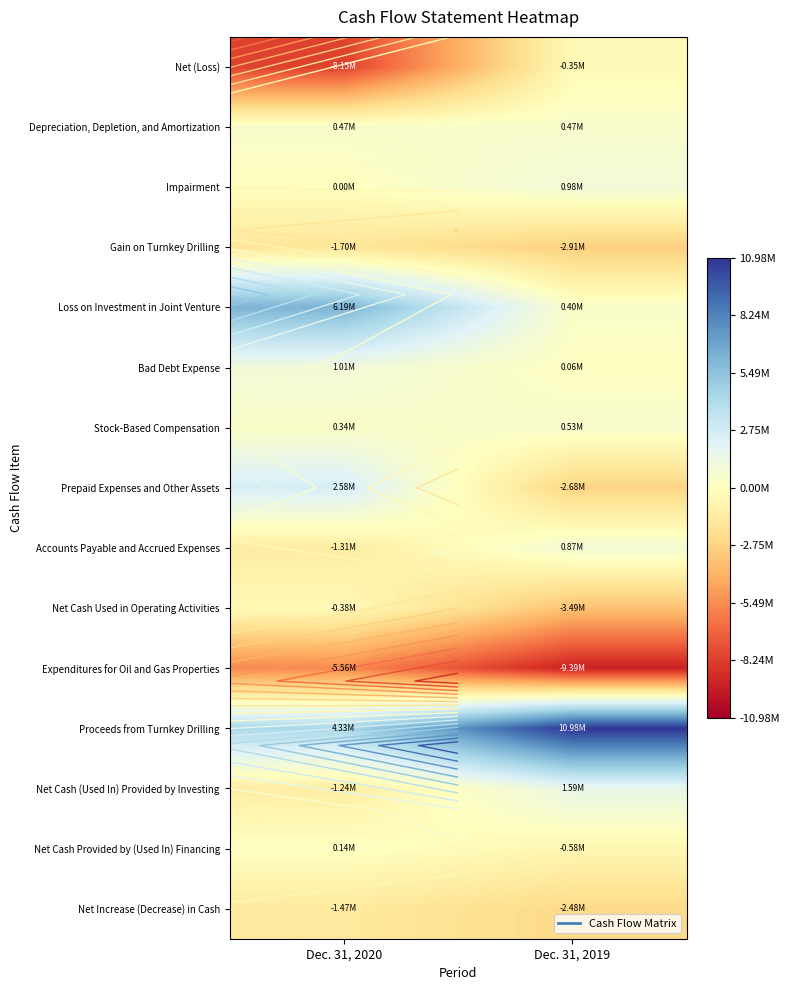

What value does the Depreciation, Depletion, and Amortization series have at Dec. 31, 2020?

473647